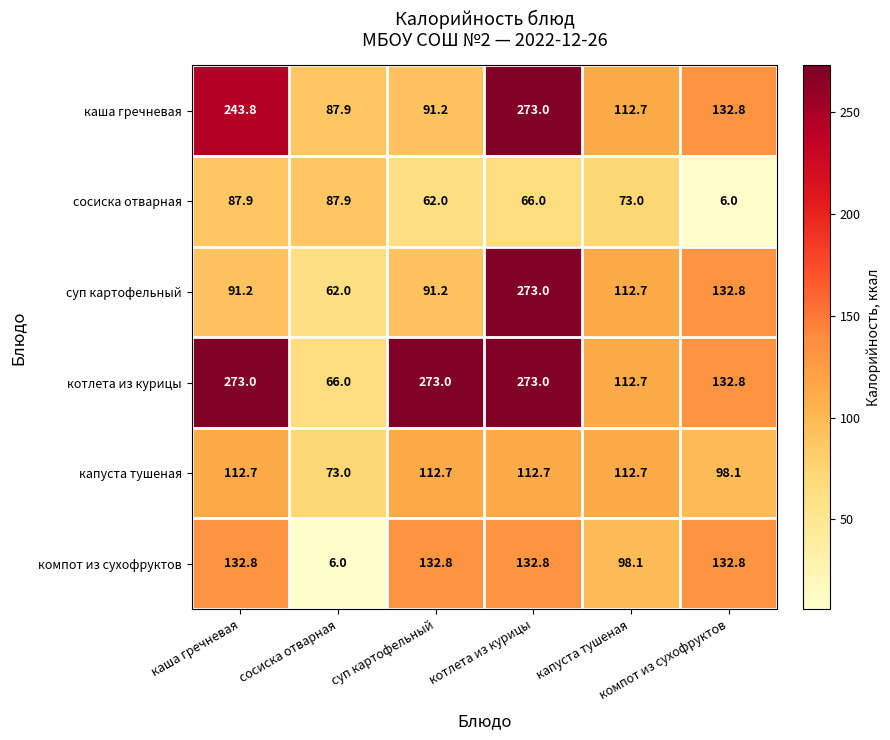

Which series has the widest spread of values?

суп картофельный